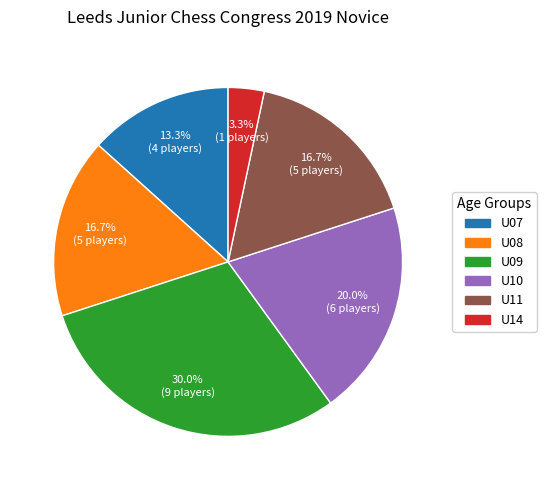

What percentage is NOT represented by U11?

83.3%